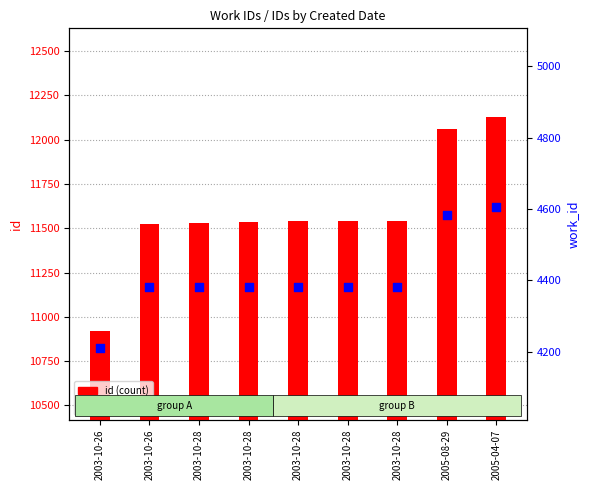

At how many categories does at least one series exceed 5402?

9